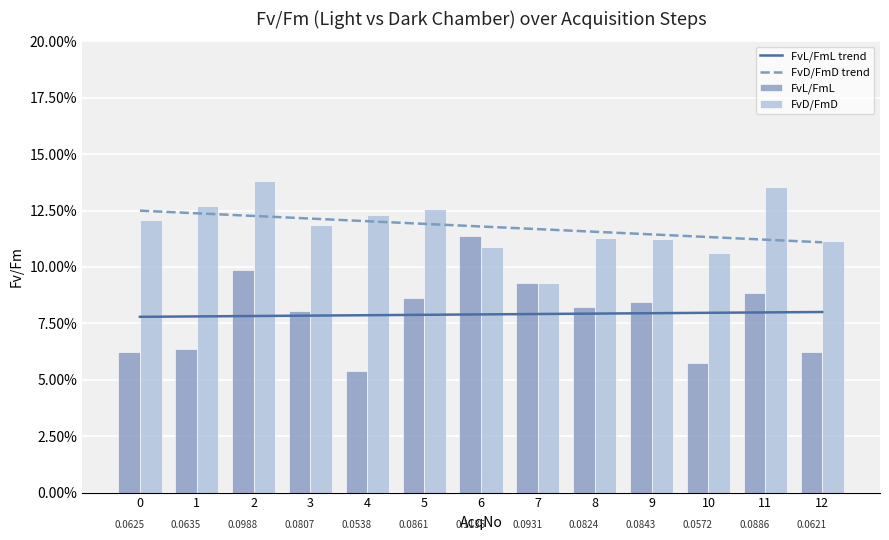

What value does the FvL/FmL series have at 0?

0.1